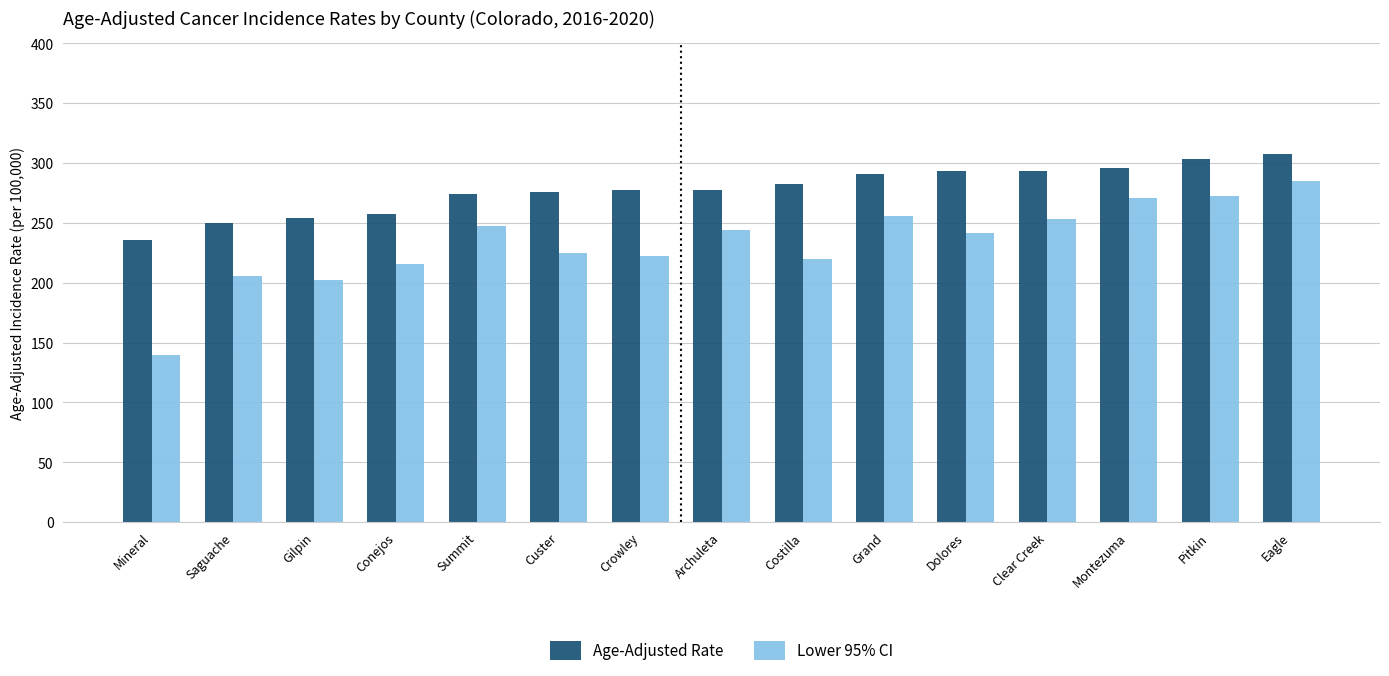

Rank the series at Crowley from highest to lowest value.

Age-Adjusted Rate, Lower 95% CI